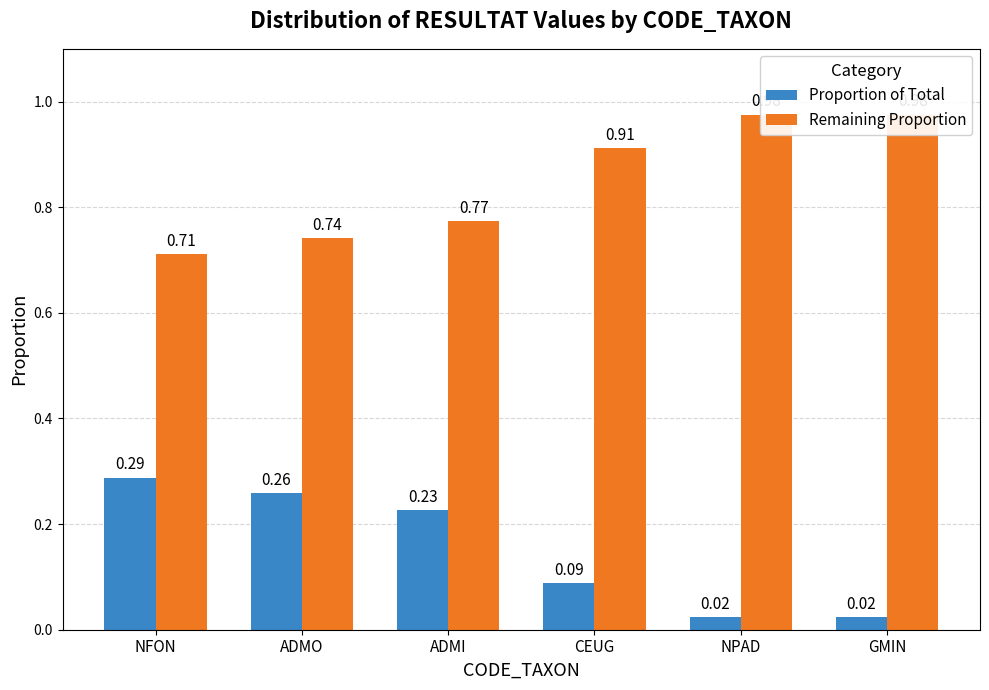

What is the total value across all series at ADMI?

1.0